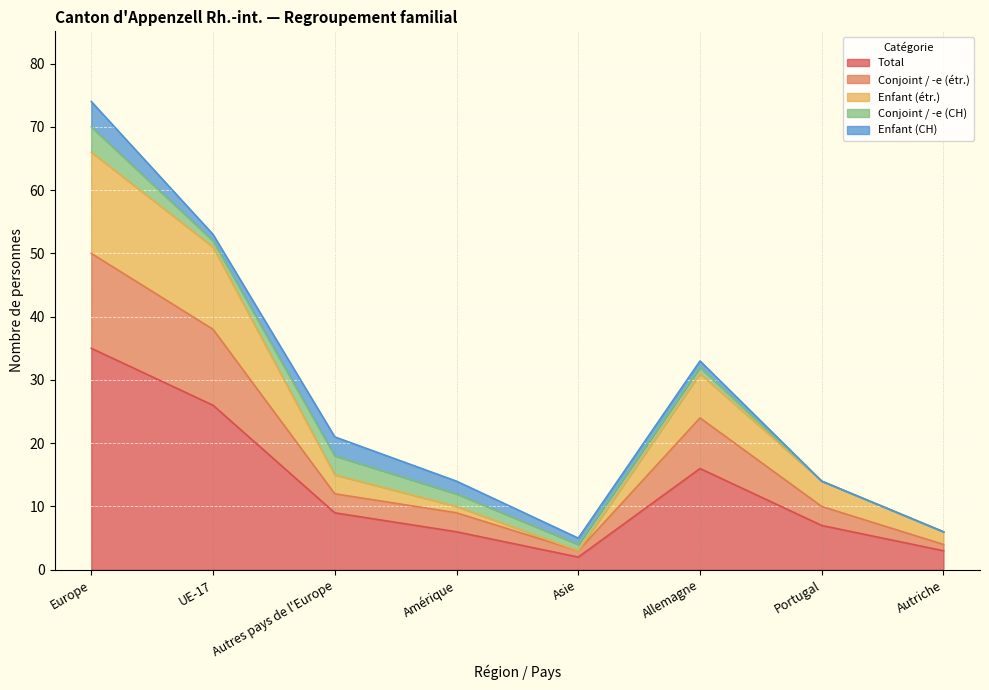

True or false: Enfant (étr.) and Total cross at least once.

False